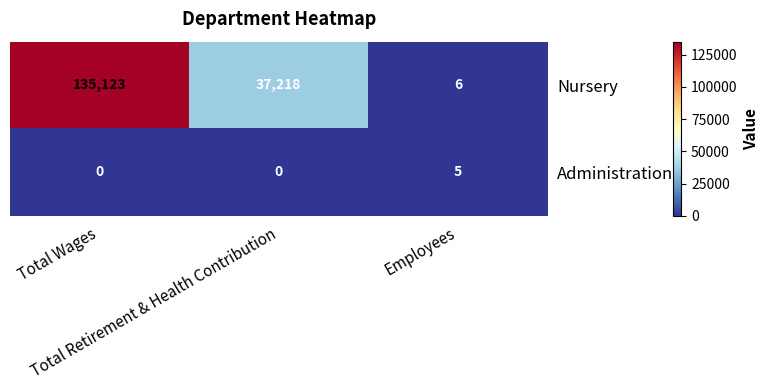

Between Total Wages and Employees, which series saw the biggest shift?

Nursery